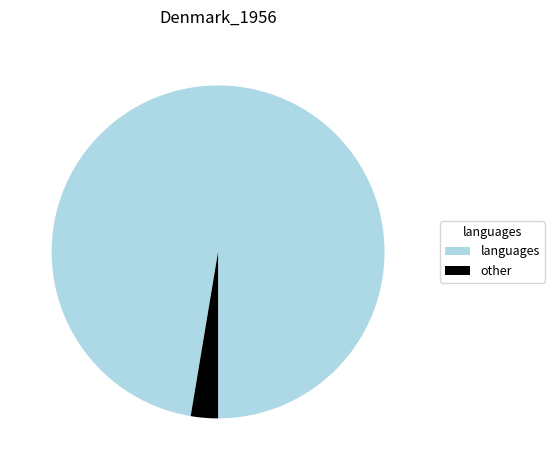

Rank the categories by value from lowest to highest.

other, languages